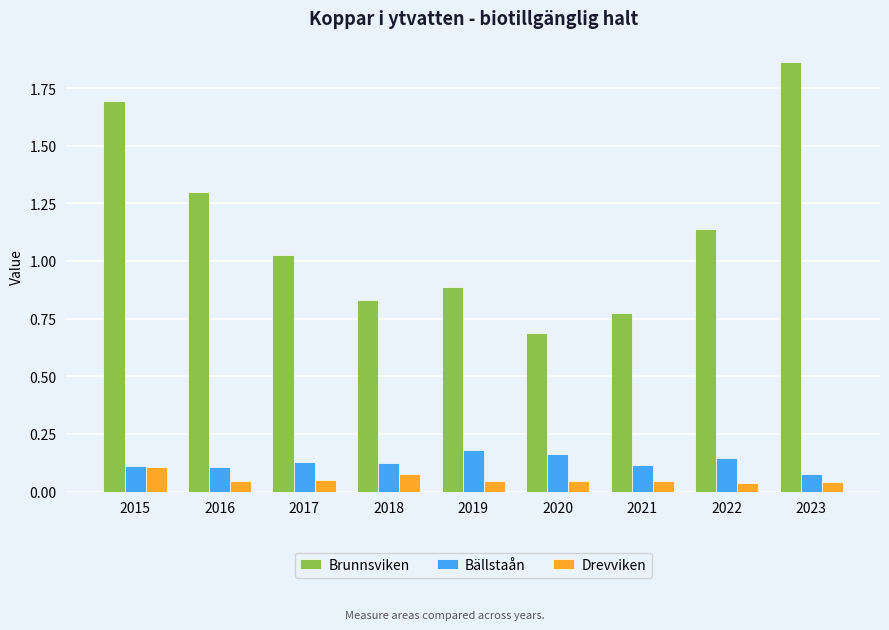

The value of Bällstaån at 2019 is 0.3. True or false?

False